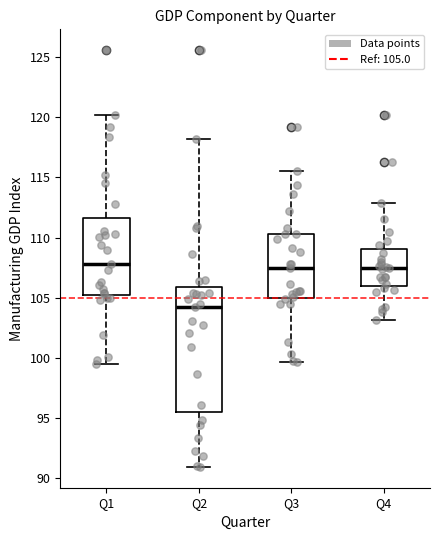

Where is the upper edge of the box for Q2 on the y-axis? The values are not printed on the chart, so give them approximately, as read against the axis.

106.0